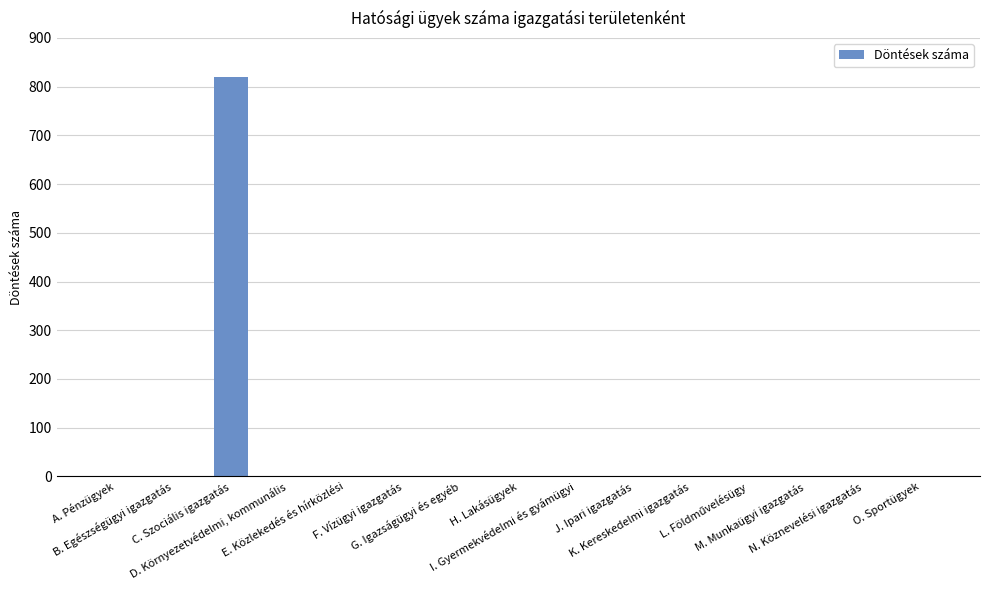

What is the sum of all values?

819